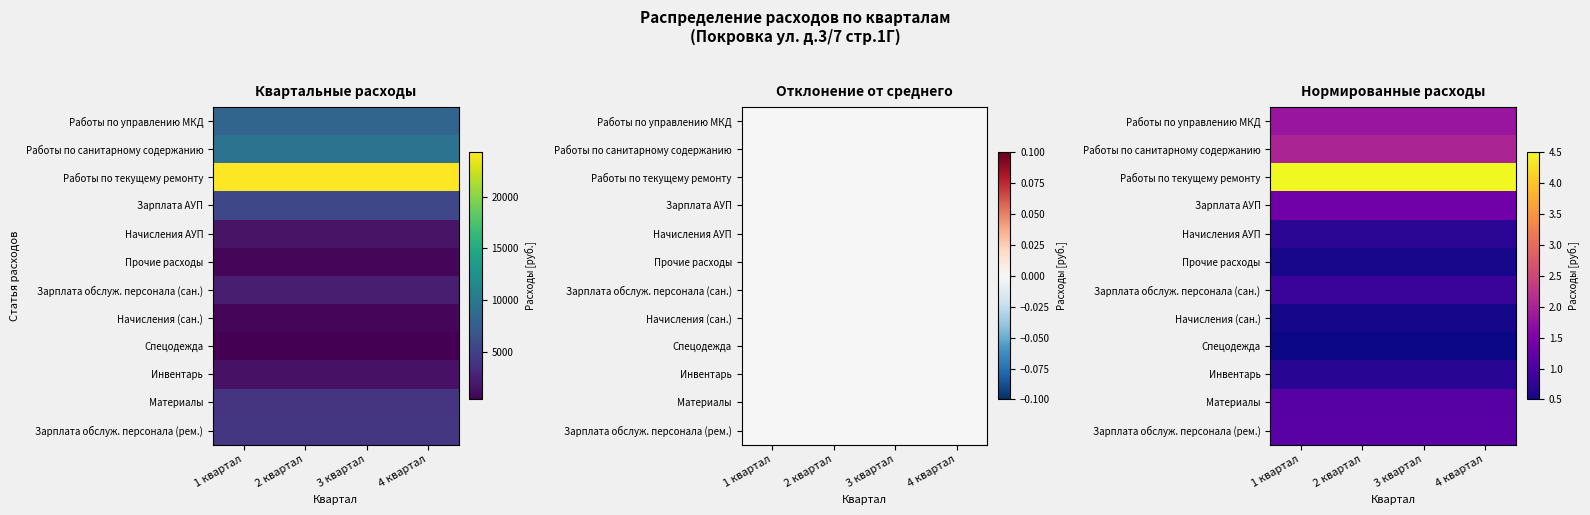

At which category does the chart reach its minimum across all series?

1 квартал